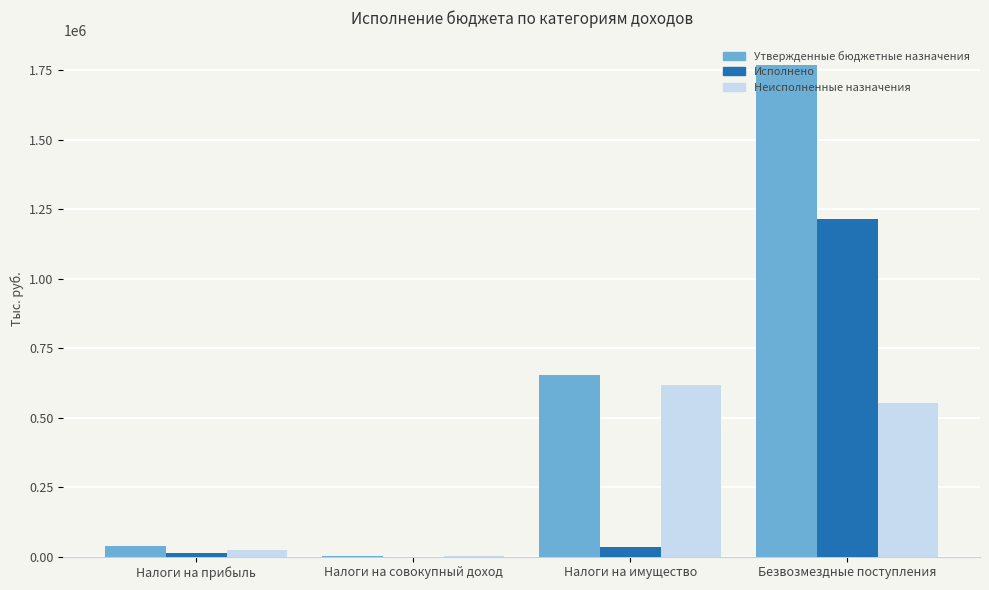

What is the sum of all Неисполненные назначения values?

1197040.9